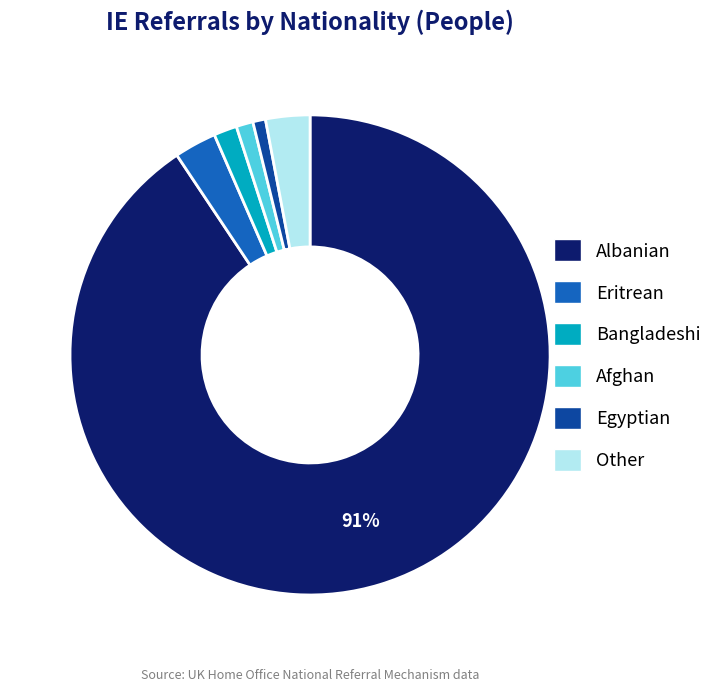

To the nearest percent, what percentage of the pie is Bangladeshi?

2%